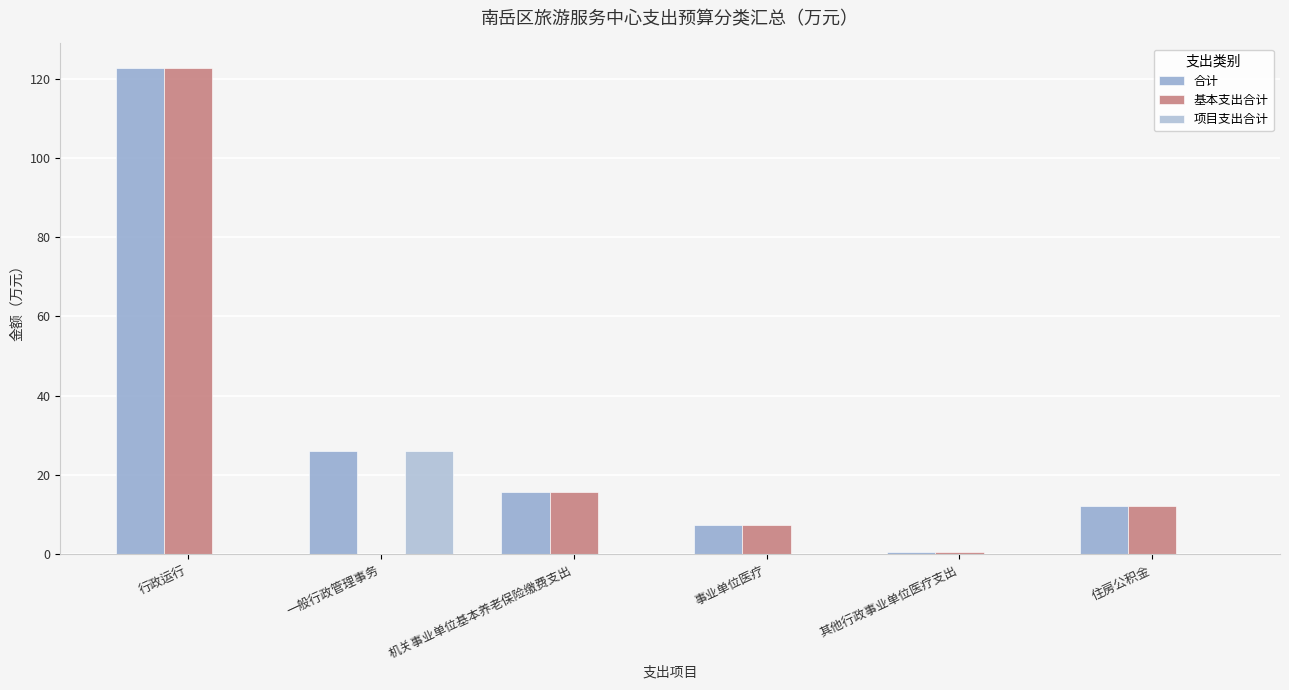

How many values in the 基本支出合计 series exceed 12?

3